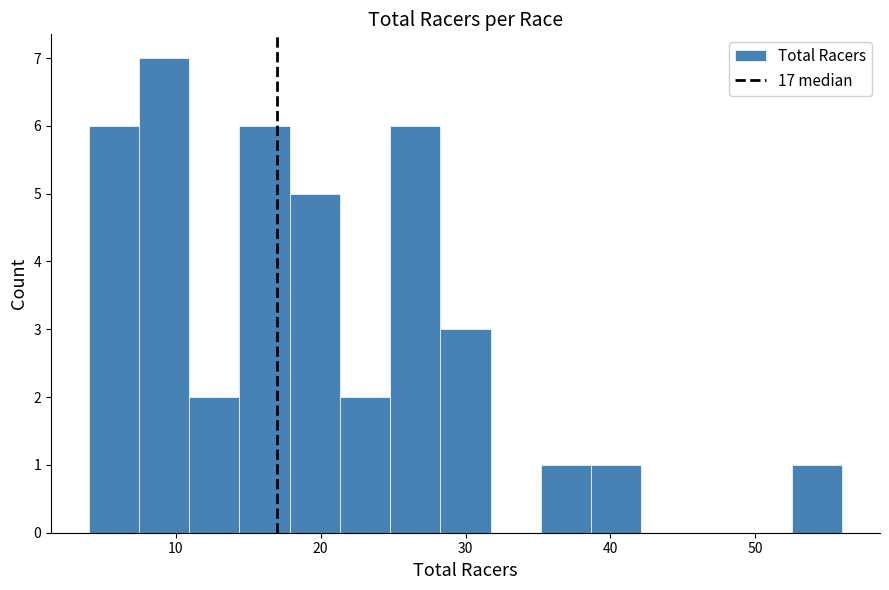

Around what value on the x-axis is the tallest bar? Give the approximate position of its centre, as read against the axis.

9